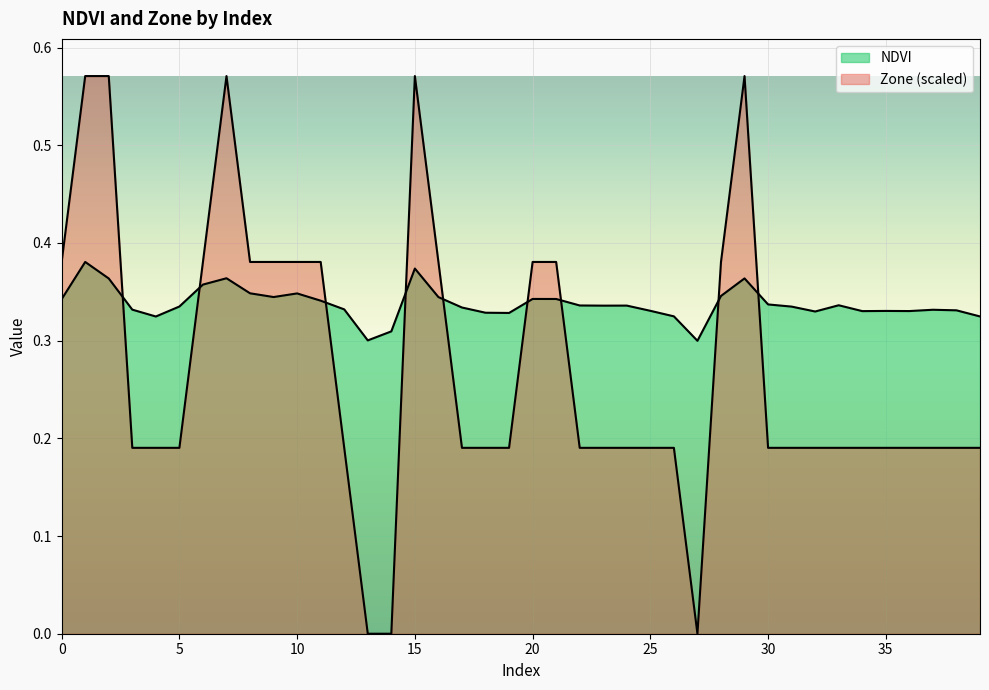

What is the average value of the Zone series?

0.3